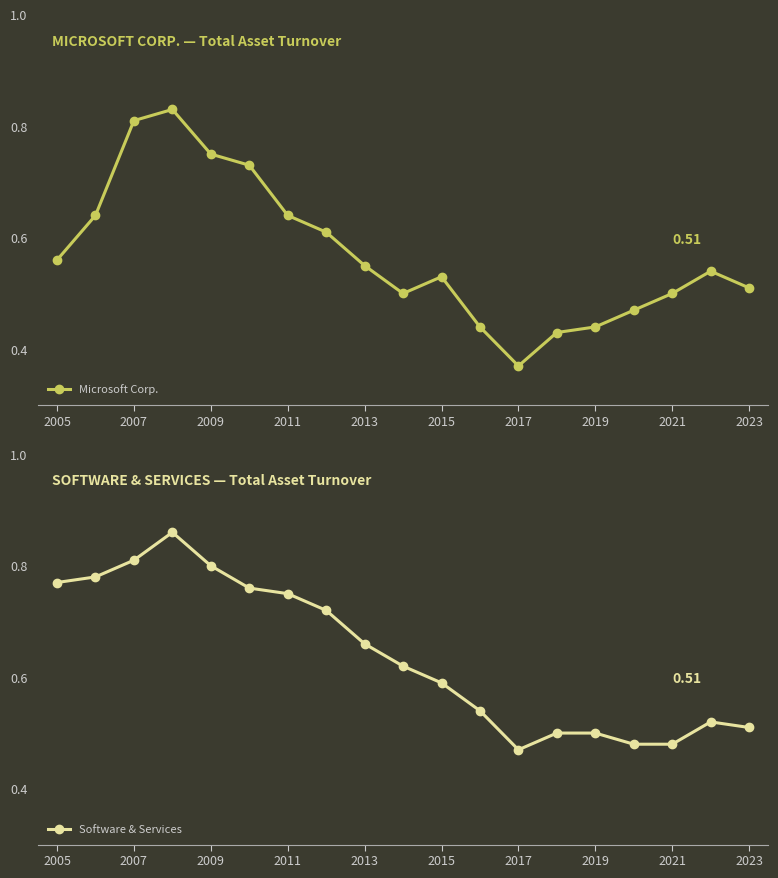

Reading left to right, extract all data points from this chart.

Microsoft Corp.: 0.6	0.6	0.8	0.8	0.8	0.7	0.6	0.6	0.6	0.5	0.5	0.4	0.4	0.4	0.4	0.5	0.5	0.5	0.5
Software & Services: 0.8	0.8	0.8	0.9	0.8	0.8	0.8	0.7	0.7	0.6	0.6	0.5	0.5	0.5	0.5	0.5	0.5	0.5	0.5